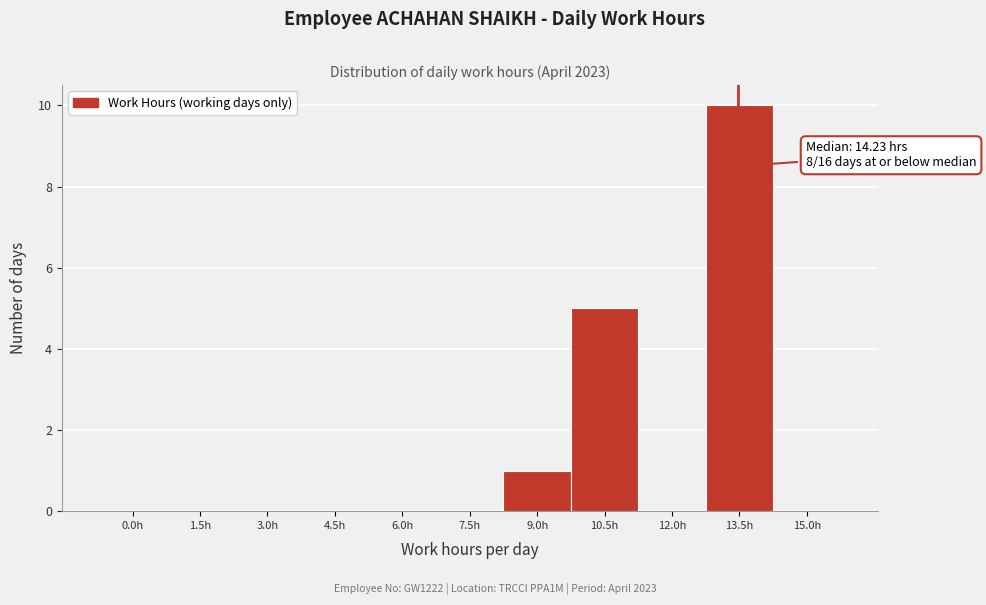

Reading right to left, transcribe all the data shown in this chart.

15.0h=0	13.5h=10	12.0h=0	10.5h=5	9.0h=1	7.5h=0	6.0h=0	4.5h=0	3.0h=0	1.5h=0	0.0h=0